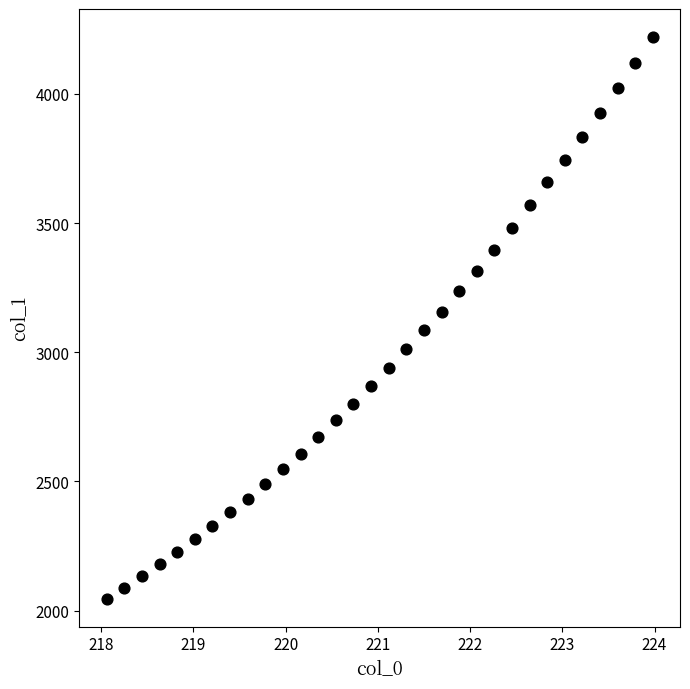

What is the range of Y values (max minus min)?

2172.5